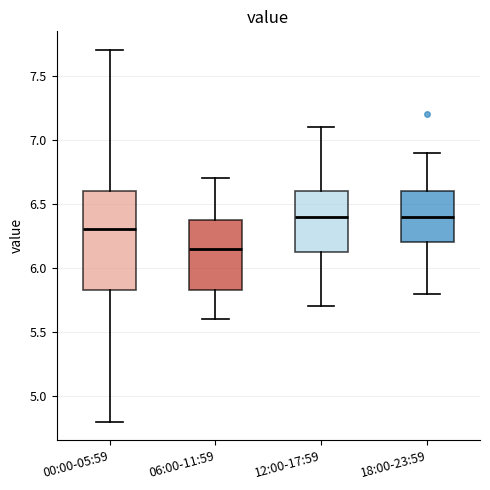

Reading left to right, transcribe this box plot: for each box, give where its median line is, the range the box spans, and where its two whiskers end, as read against the y-axis. The values are not printed on the chart, so give them approximately, as read against the axis.

00:00-05:59: median 6.30, box 5.85 to 6.60, whiskers 4.80 to 7.70
06:00-11:59: median 6.15, box 5.85 to 6.40, whiskers 5.60 to 6.70
12:00-17:59: median 6.40, box 6.15 to 6.60, whiskers 5.70 to 7.10
18:00-23:59: median 6.40, box 6.20 to 6.60, whiskers 5.80 to 6.90